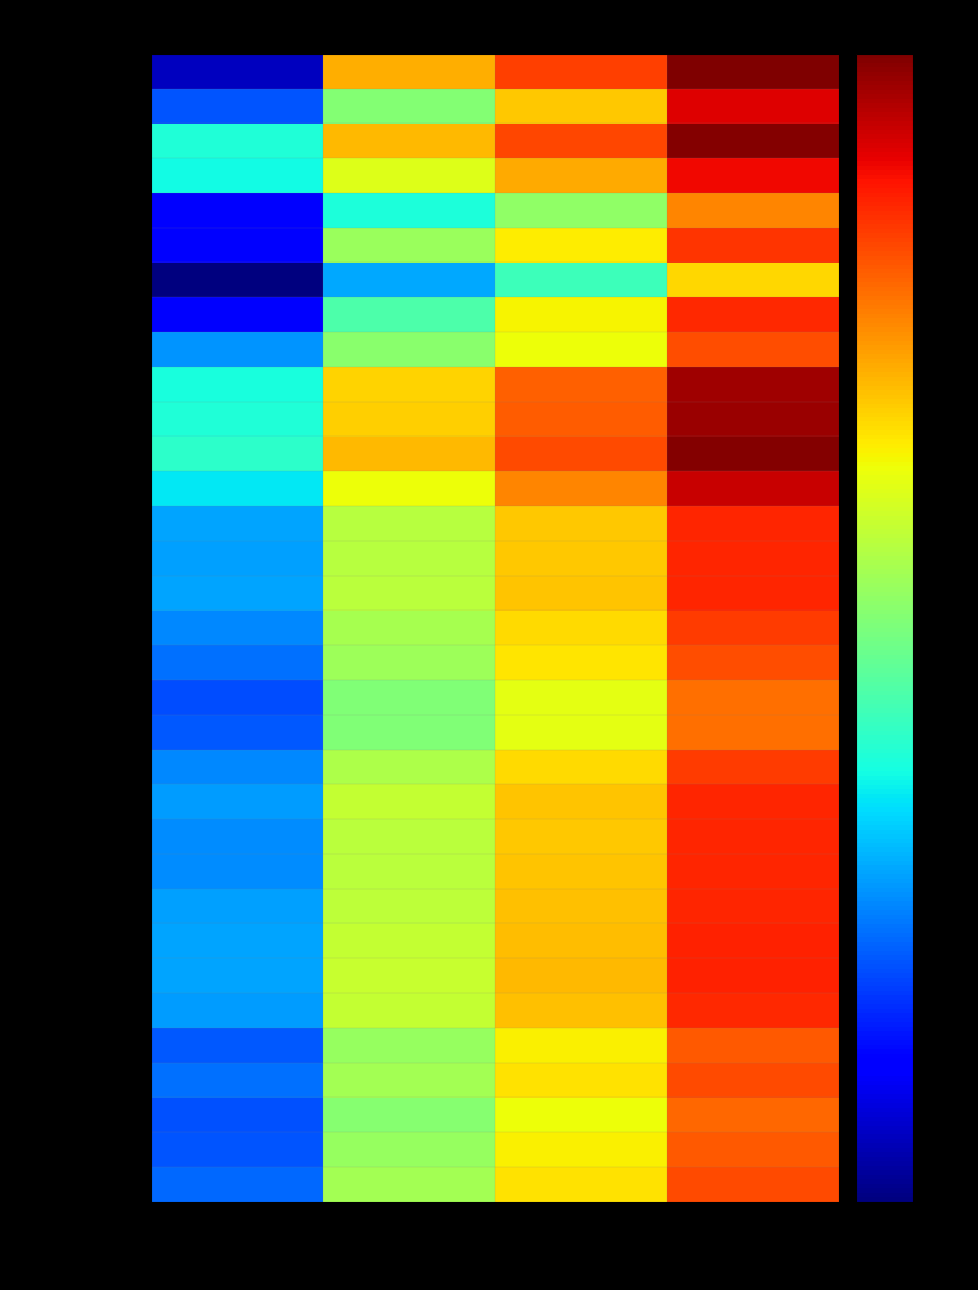

Which series has the largest total across all categories?

Not Hispanic/Latino